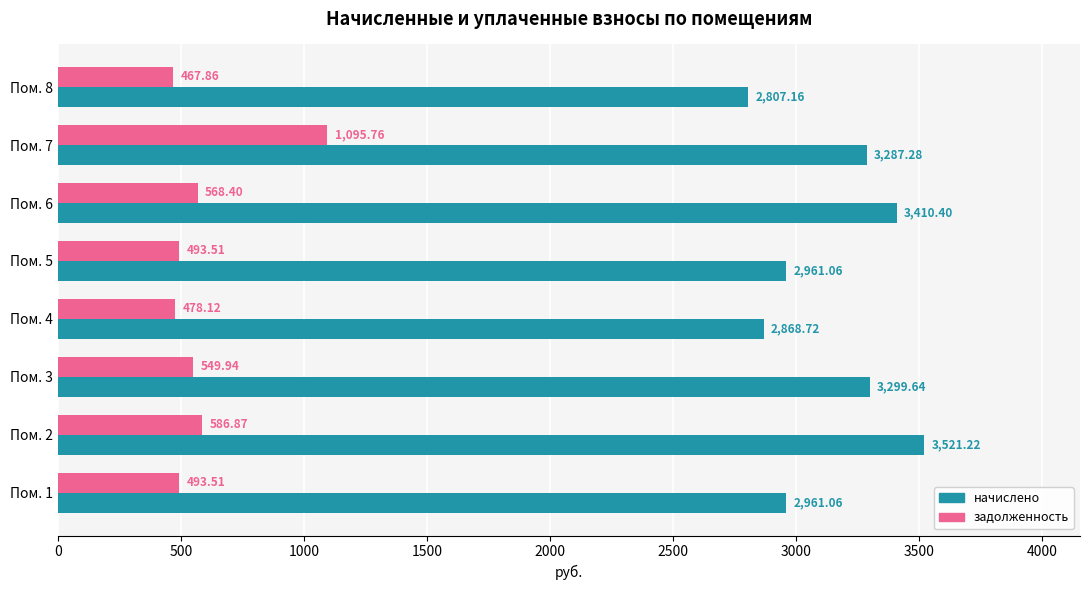

At Пом. 6, list the series in order from smallest to largest.

задолженность, начислено